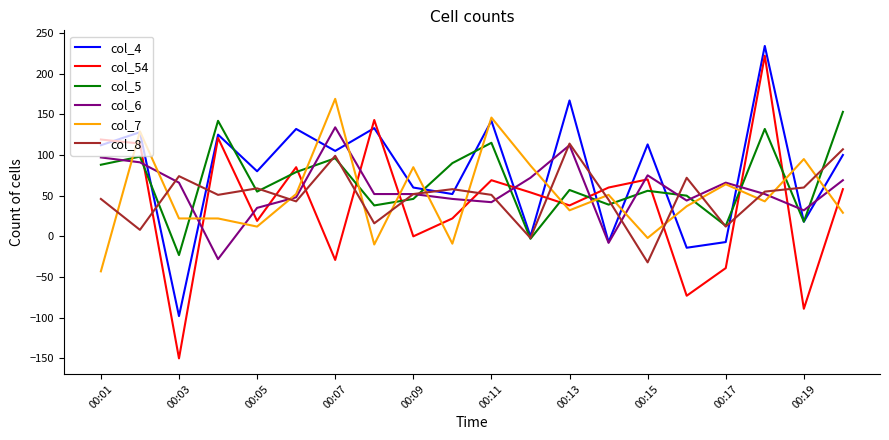

What is the greatest value displayed?

234